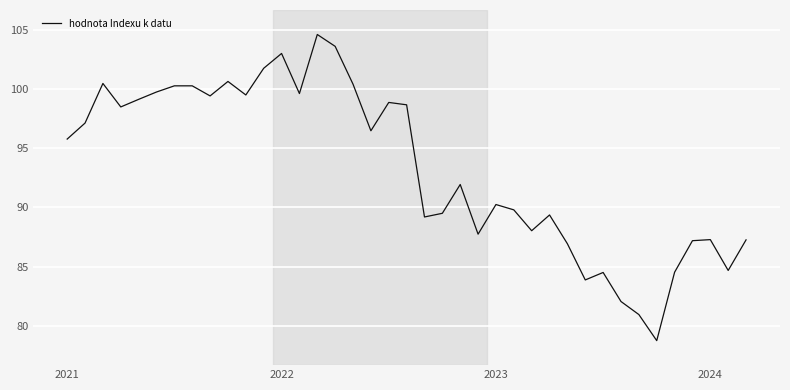

What is the difference between the maximum and minimum values?

25.8